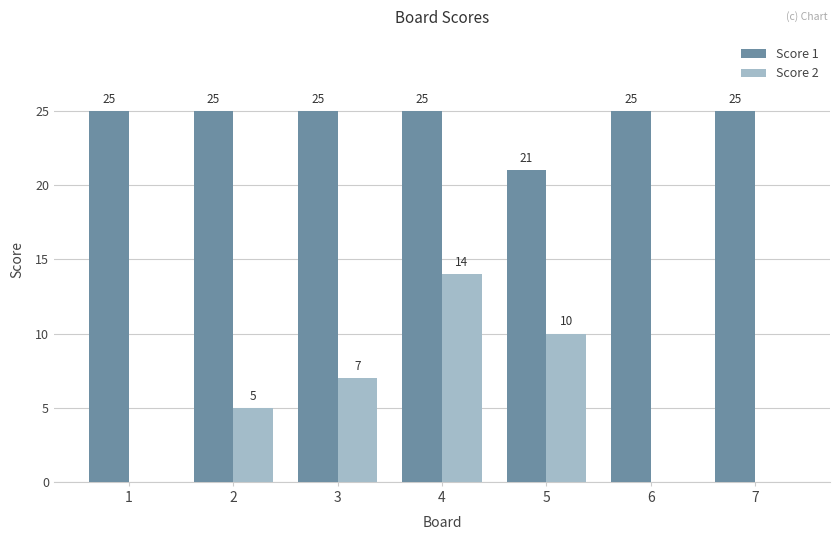

Does the chart contain stacked bars?

No